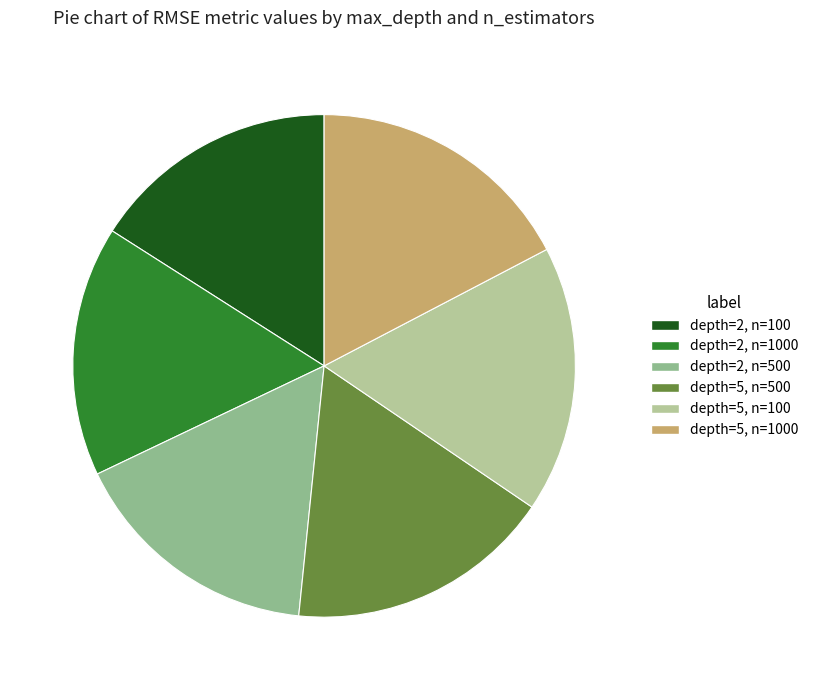

Count the number of slices in the pie.

6